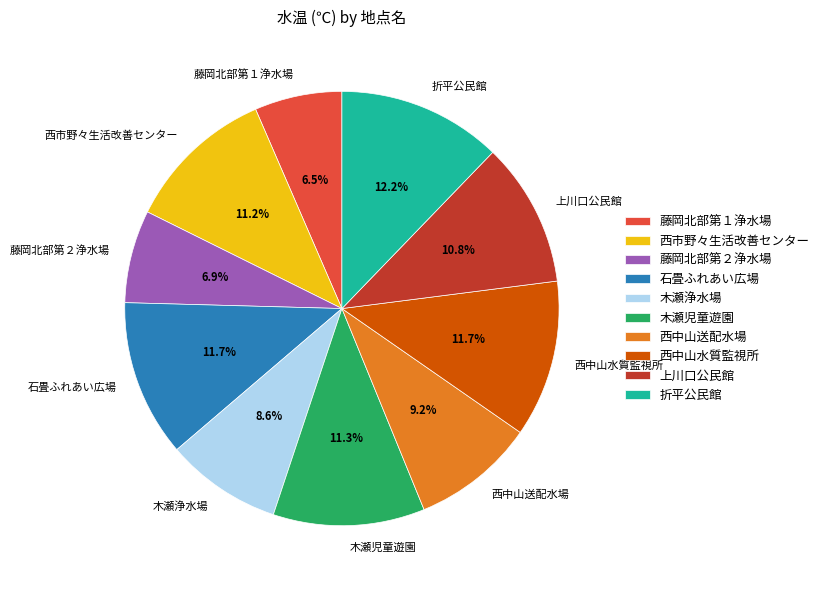

To the nearest percent, what portion does 石畳ふれあい広場 represent?

12%